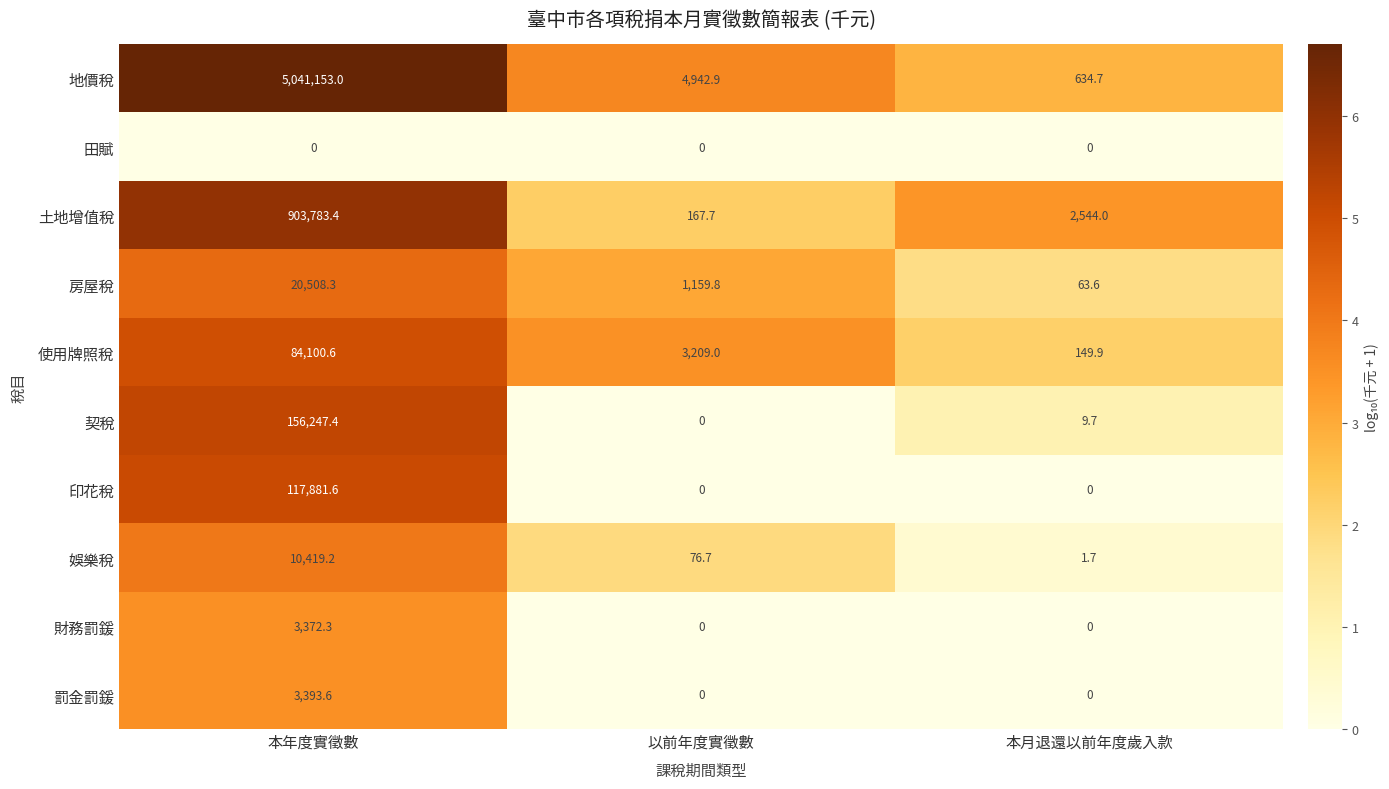

The value of 地價稅 at 以前年度實徵數 is 8196.4. True or false?

False